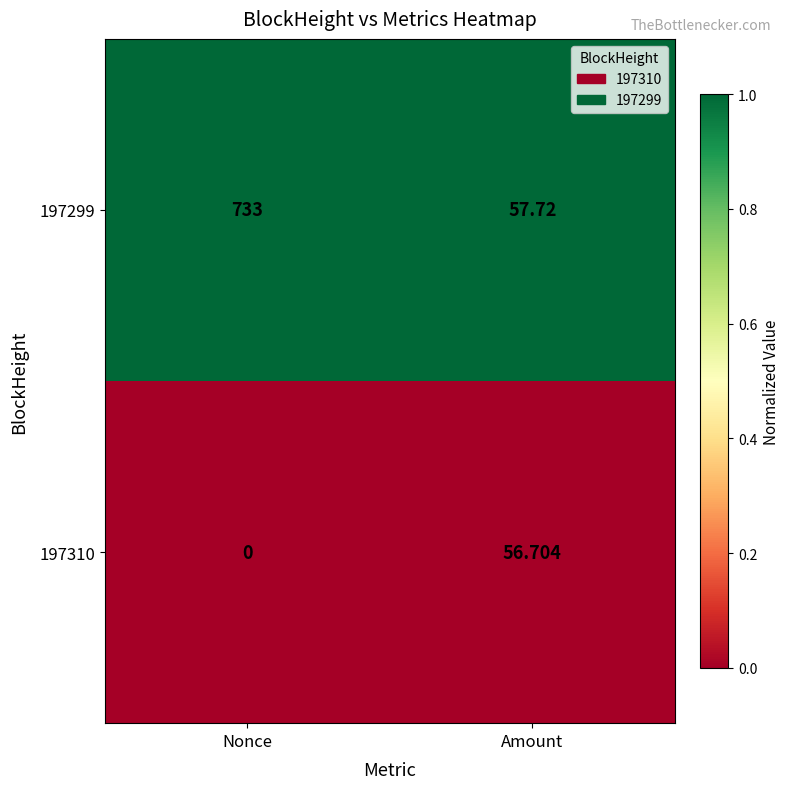

How many distinct data groups are displayed?

2